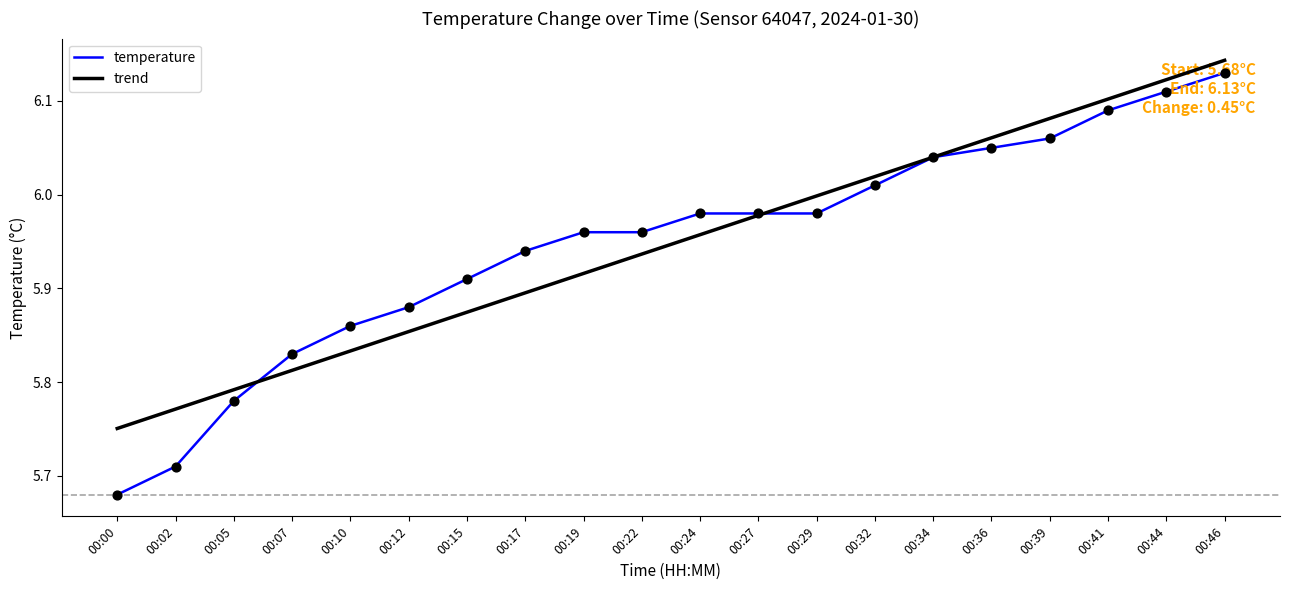

Which series has the widest spread of values?

temperature